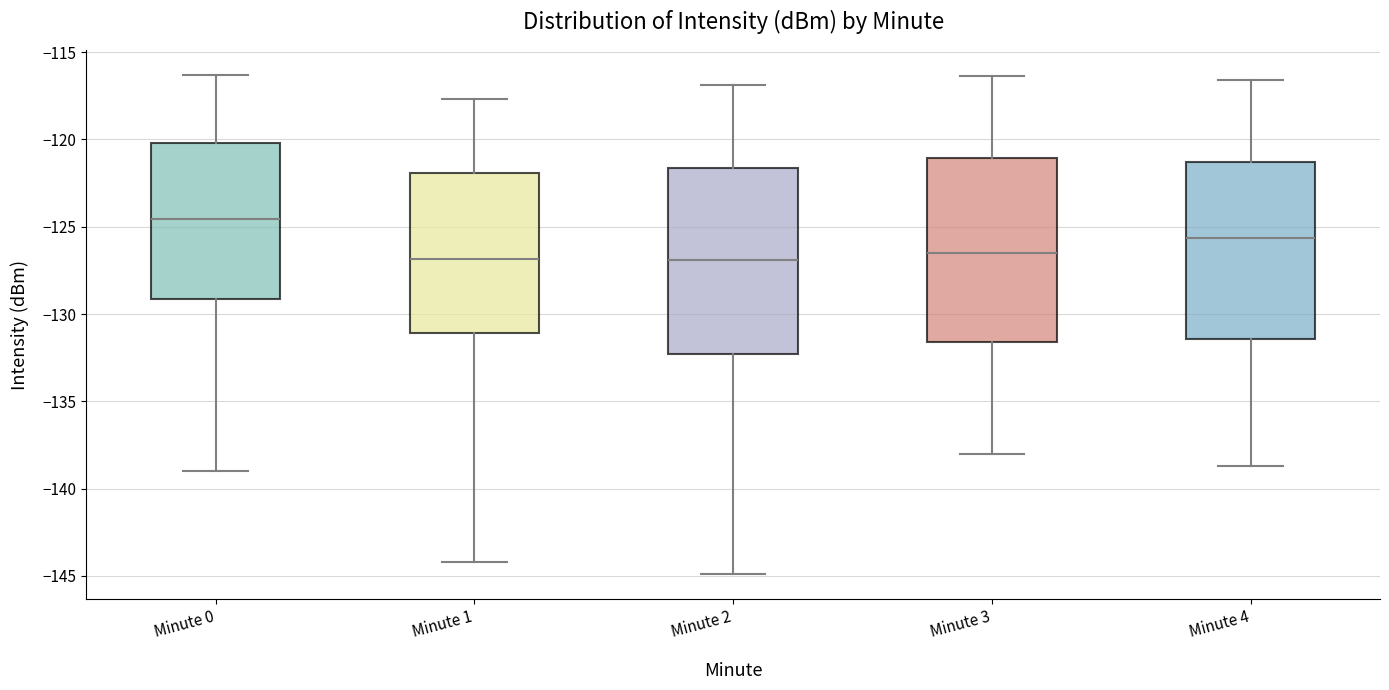

Reading left to right, transcribe this box plot: for each box, give where its median line is, the range the box spans, and where its two whiskers end, as read against the y-axis. The values are not printed on the chart, so give them approximately, as read against the axis.

Minute 0: median -124.5, box -129.0 to -120.0, whiskers -139.0 to -116.5
Minute 1: median -127.0, box -131.0 to -122.0, whiskers -144.0 to -117.5
Minute 2: median -127.0, box -132.5 to -121.5, whiskers -145.0 to -117.0
Minute 3: median -126.5, box -131.5 to -121.0, whiskers -138.0 to -116.5
Minute 4: median -125.5, box -131.5 to -121.5, whiskers -138.5 to -116.5